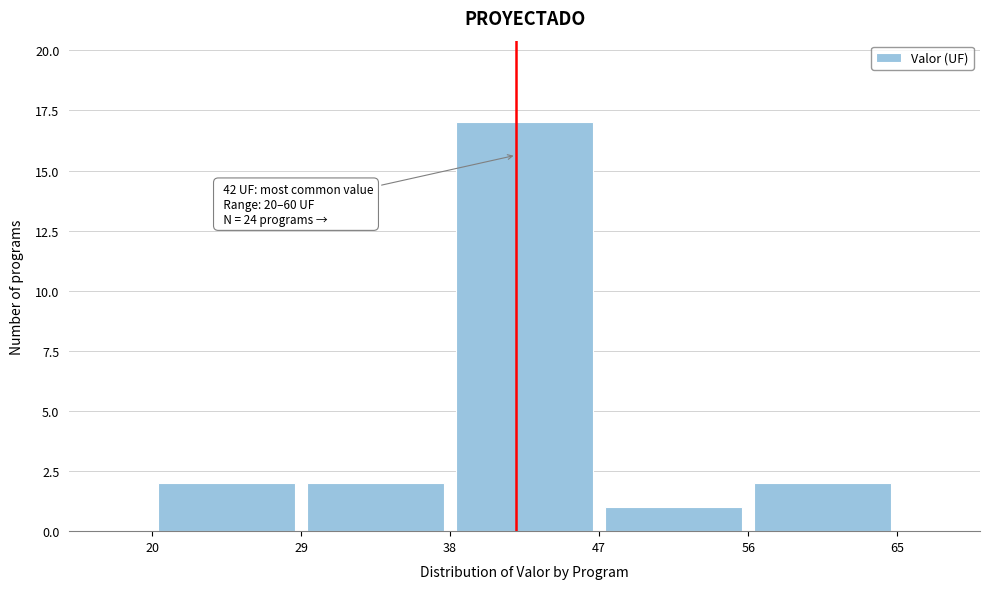

Over which range of the x-axis is the bar tallest?

38 to 47